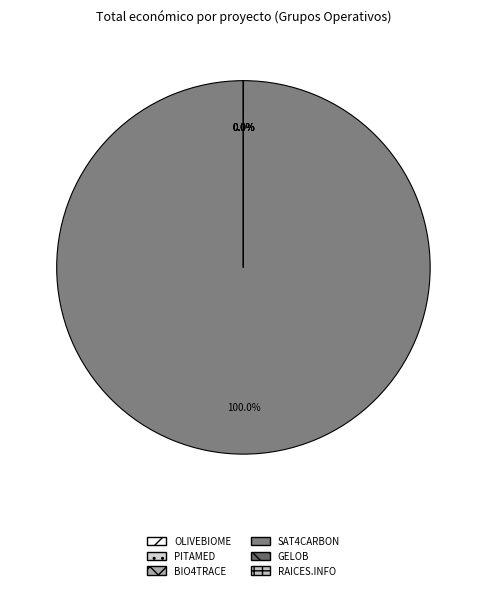

Which has a higher value, PITAMED or BIO4TRACE?

PITAMED